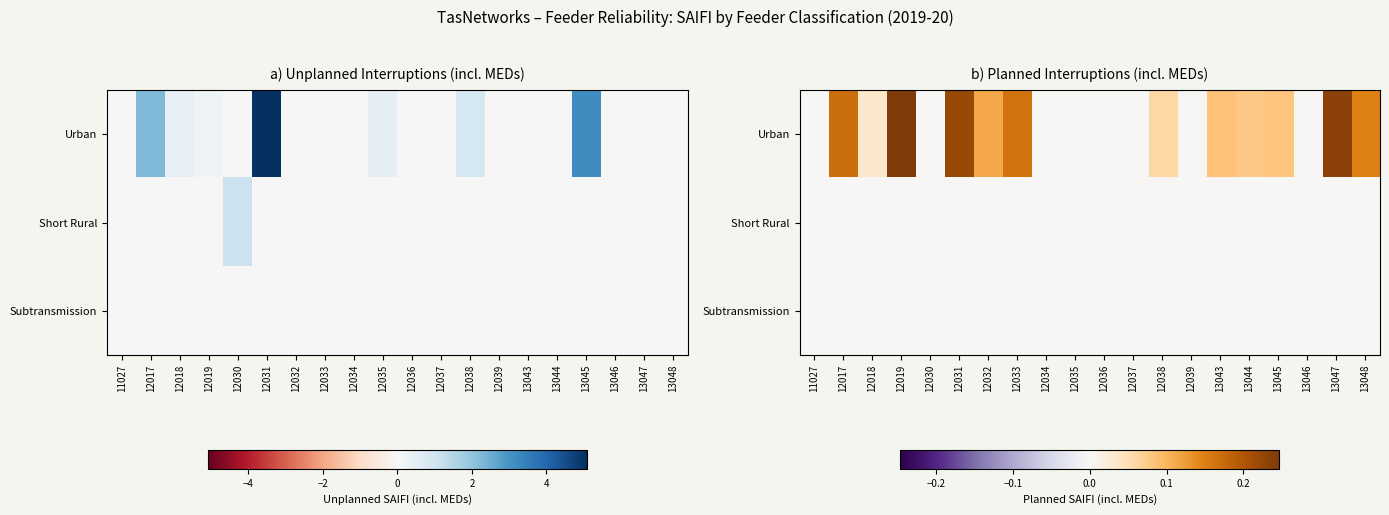

True or false: Urban has a value of 0.0 at 12036.

True